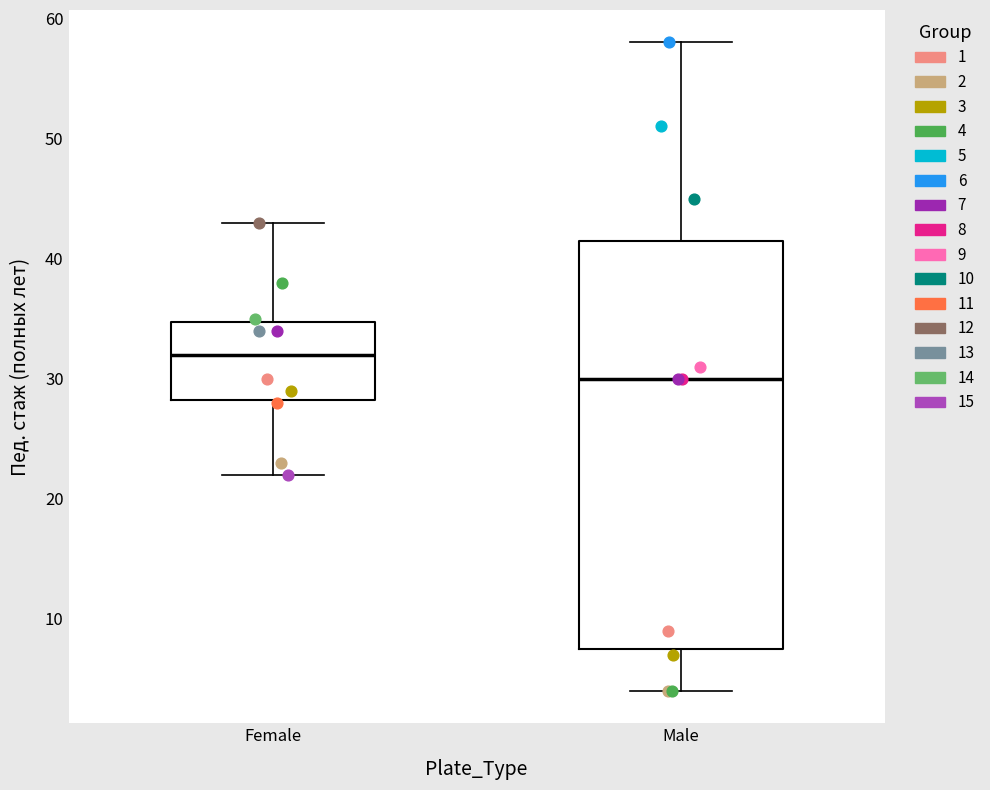

Reading left to right, transcribe this box plot: for each box, give where its median line is, the range the box spans, and where its two whiskers end, as read against the y-axis. The values are not printed on the chart, so give them approximately, as read against the axis.

Female: median 32, box 28 to 35, whiskers 22 to 43
Male: median 30, box 8 to 42, whiskers 4 to 58